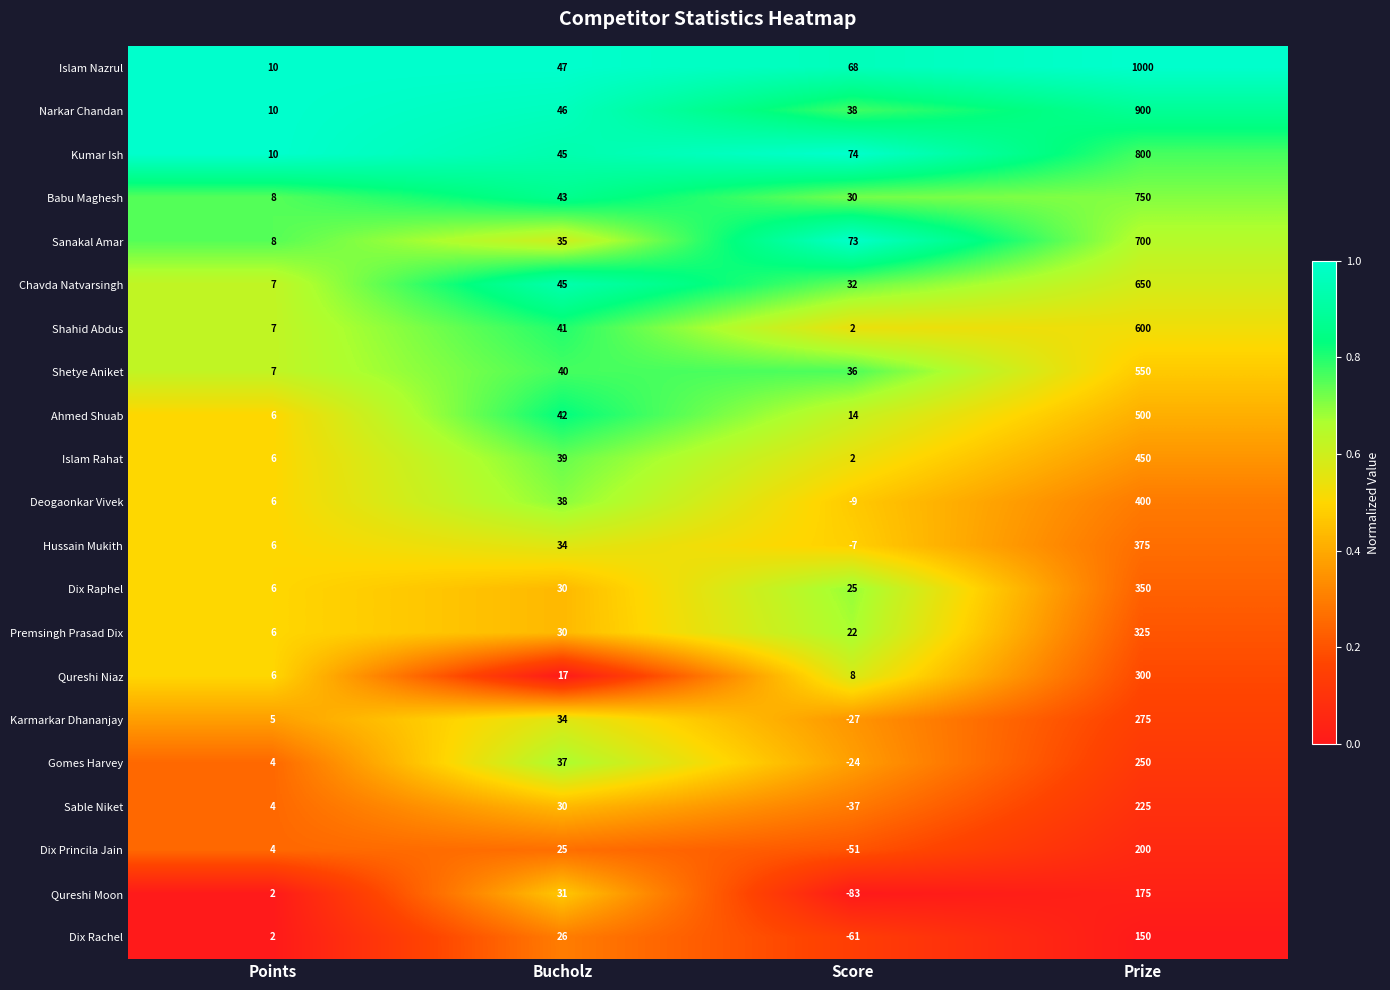

Which series has the largest total across all categories?

Islam Nazrul